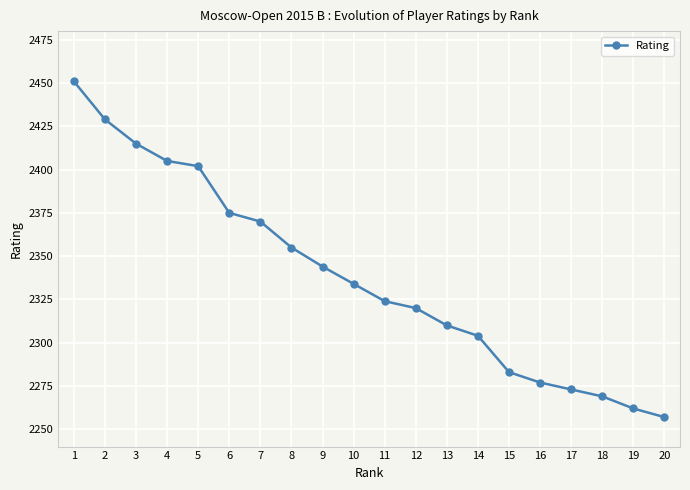

Reading left to right, extract all data points from this chart.

1=2451	2=2429	3=2415	4=2405	5=2402	6=2375	7=2370	8=2355	9=2344	10=2334	11=2324	12=2320	13=2310	14=2304	15=2283	16=2277	17=2273	18=2269	19=2262	20=2257